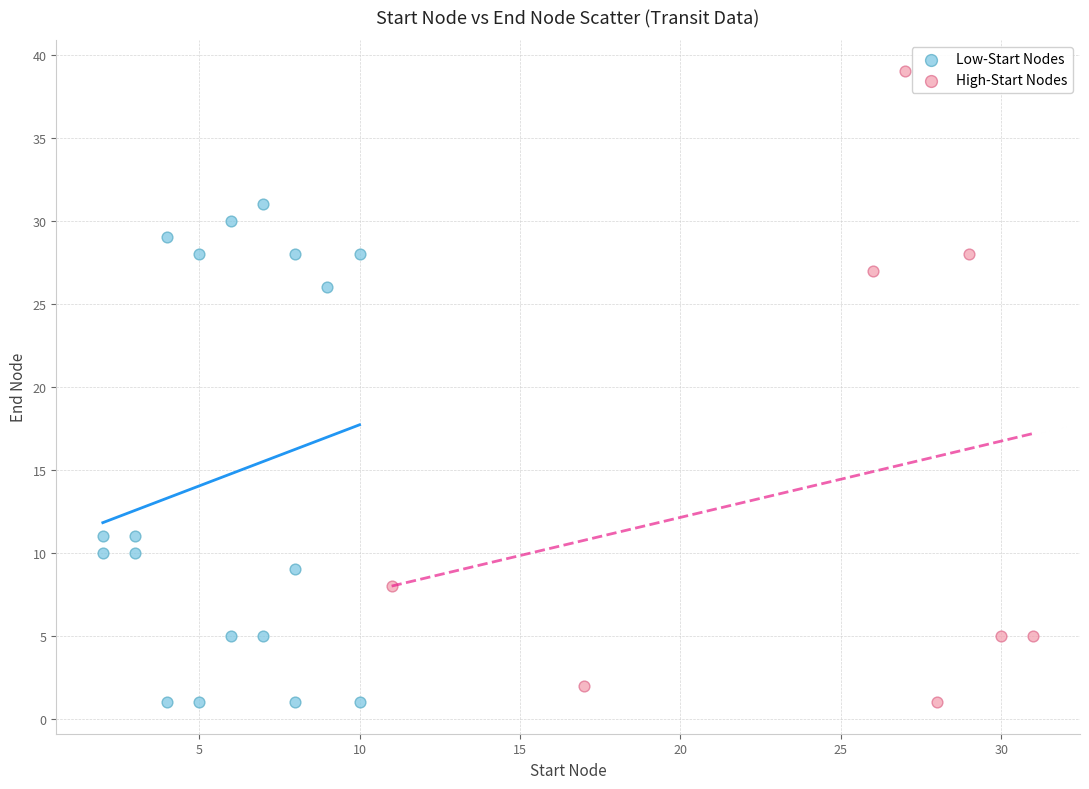

Which series has the widest spread of Y values?

High-Start Nodes